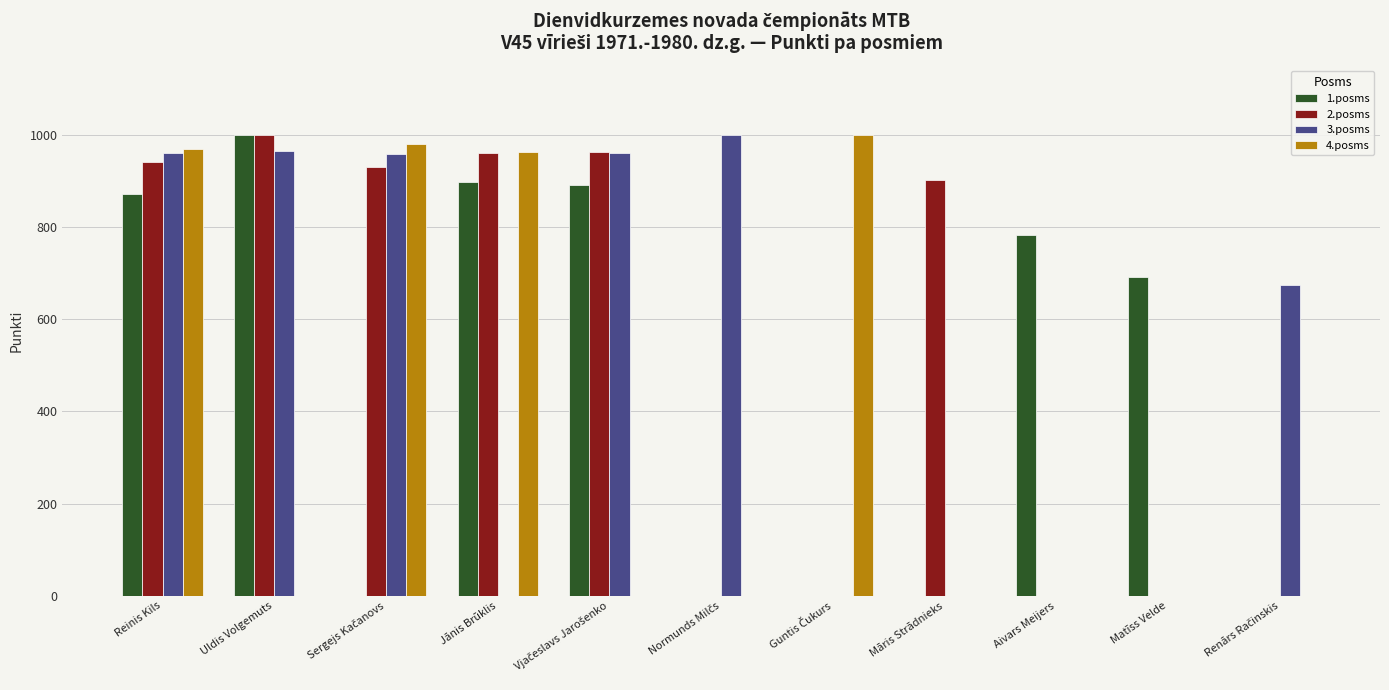

What is the total value across all series at Jānis Brūklis?

2820.1